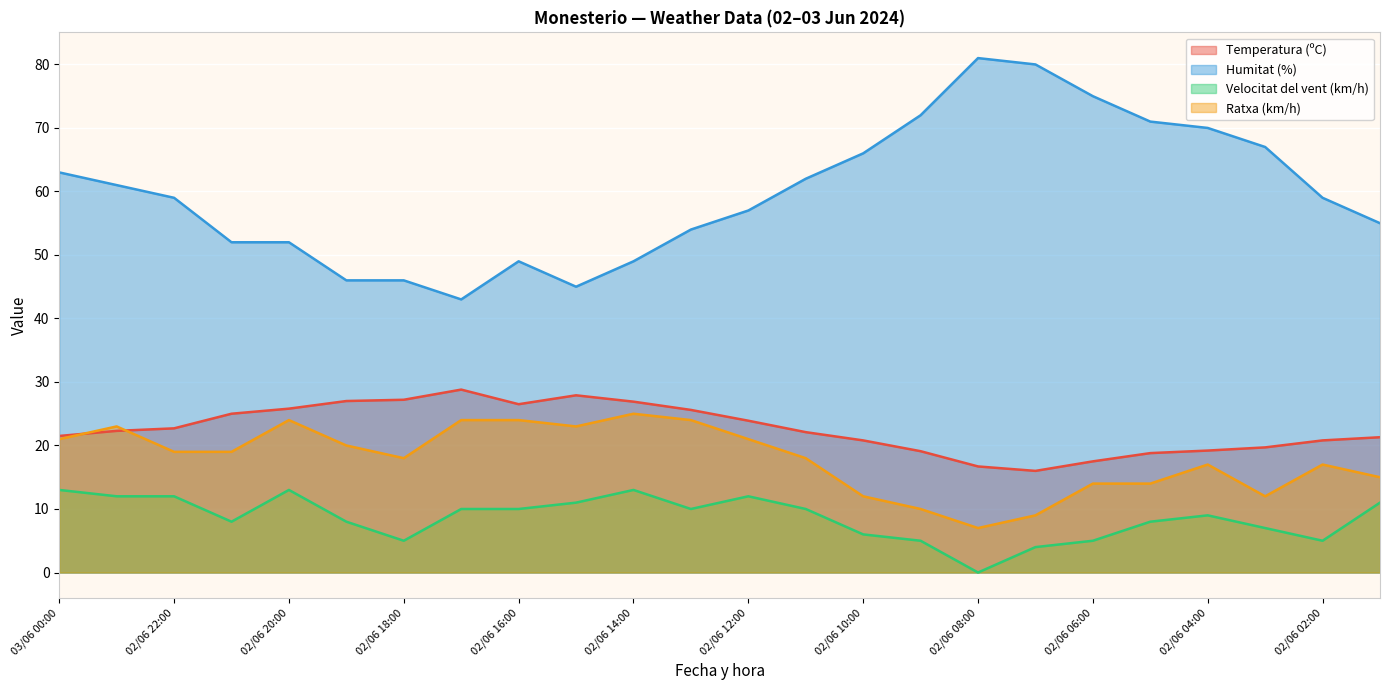

What position from the left is 02/06 22:00?

3